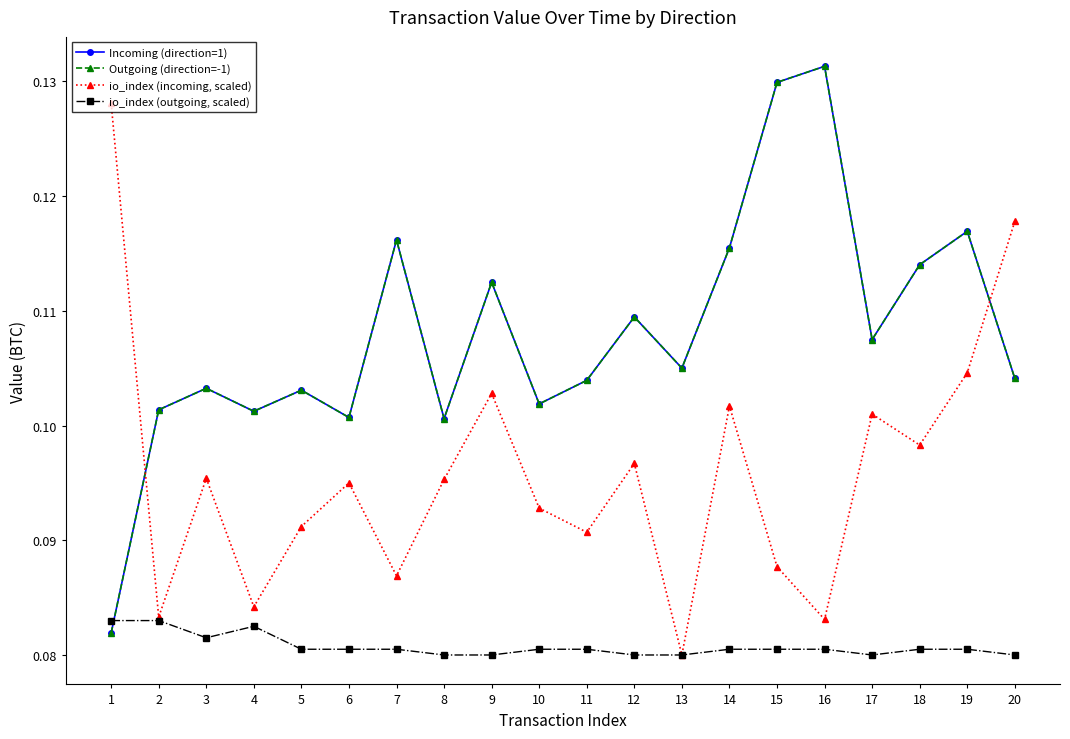

Does the chart have visible grid lines?

No